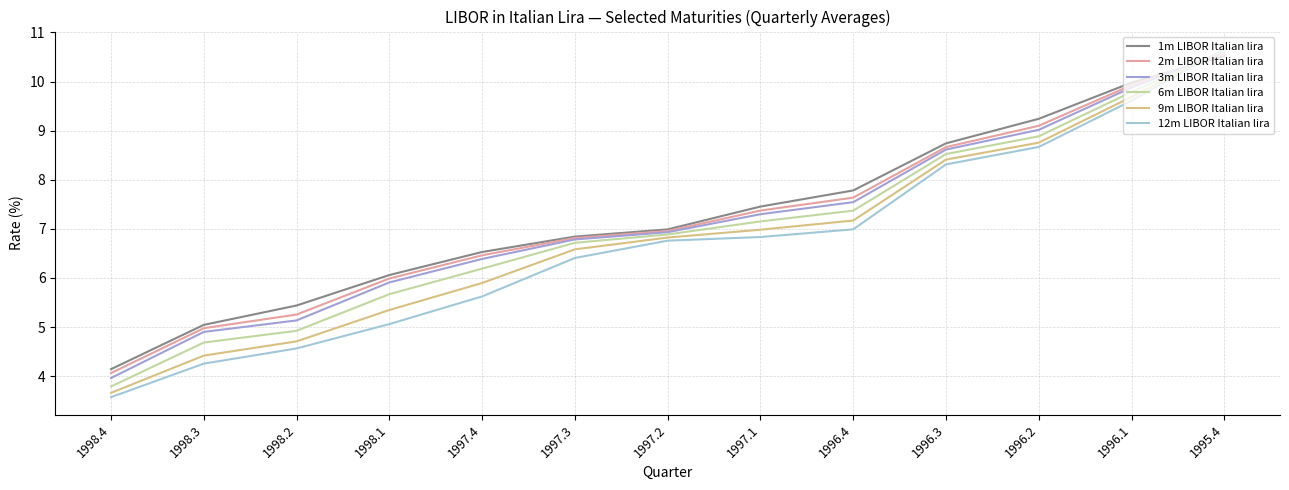

What is the maximum value shown in the chart?

10.7